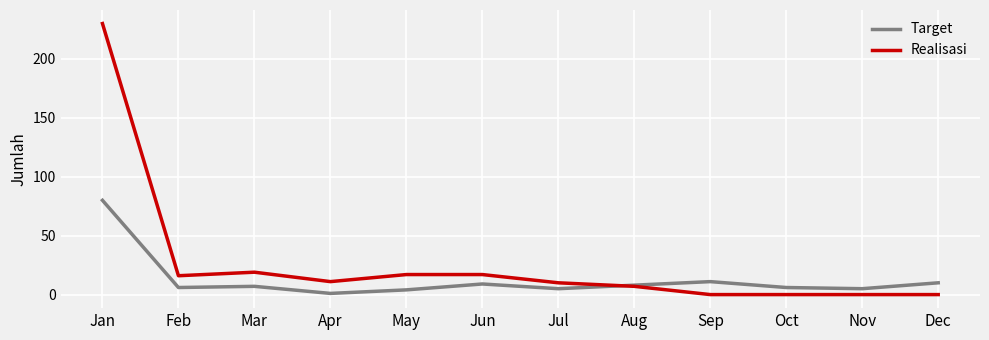

True or false: Realisasi has a value of 10 at Jul.

True